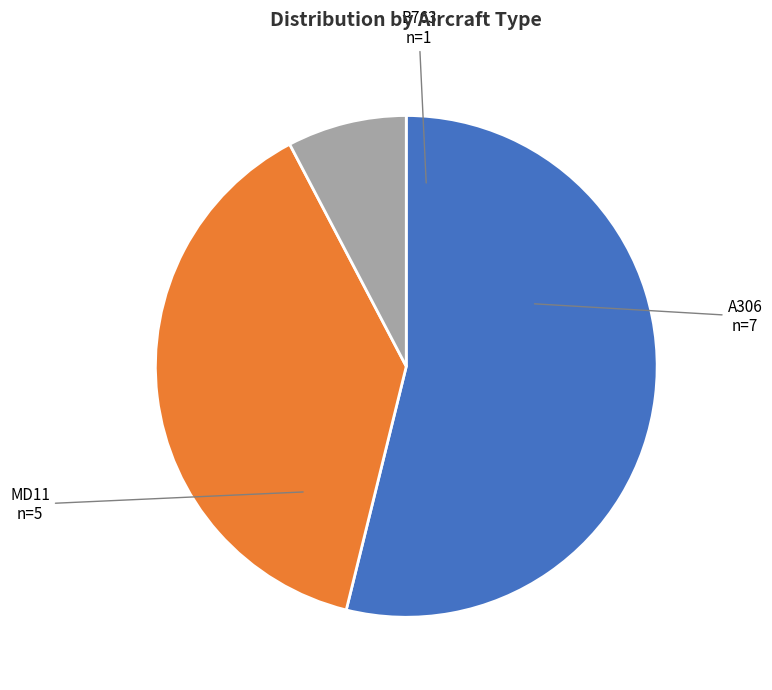

Is there a majority slice in this chart?

Yes